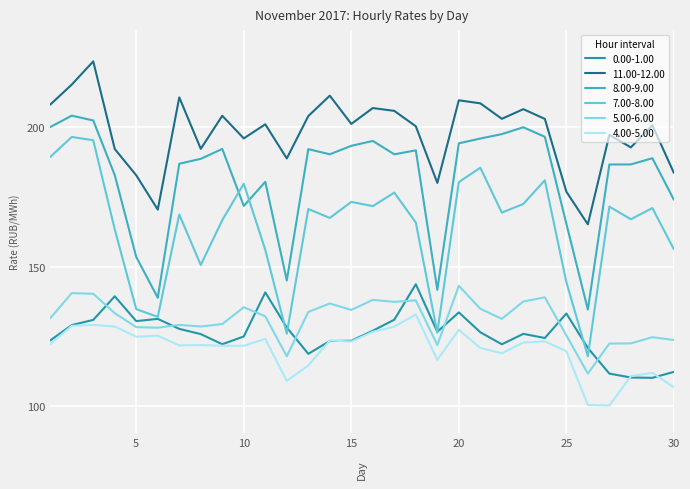

What are all the series names shown in the legend?

0.00-1.00, 11.00-12.00, 8.00-9.00, 7.00-8.00, 5.00-6.00, 4.00-5.00